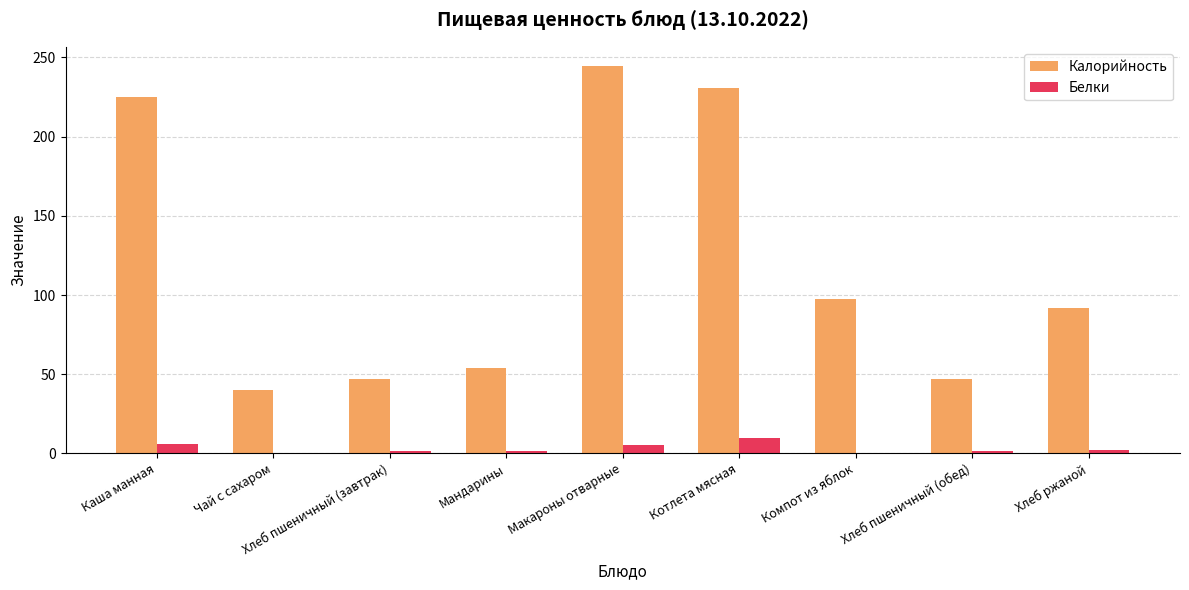

Between Хлеб пшеничный (завтрак) and Котлета мясная, which series saw the biggest shift?

Калорийность